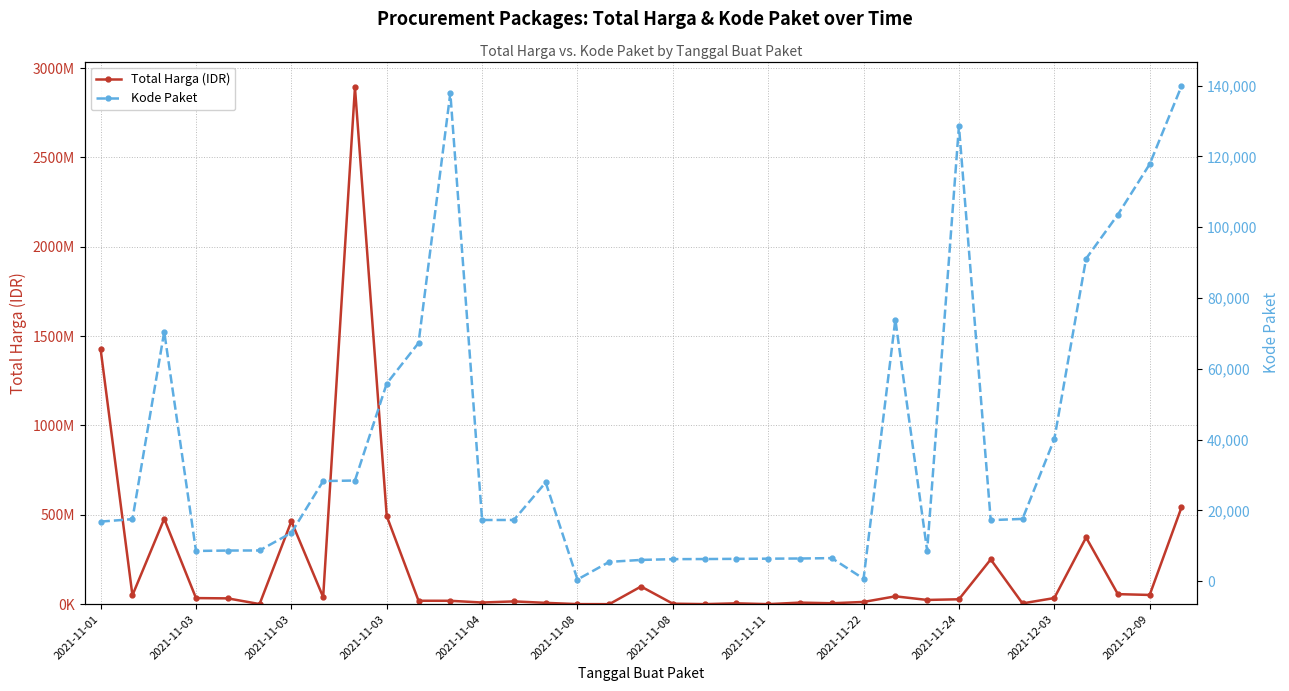

How many data points does each series have?

35